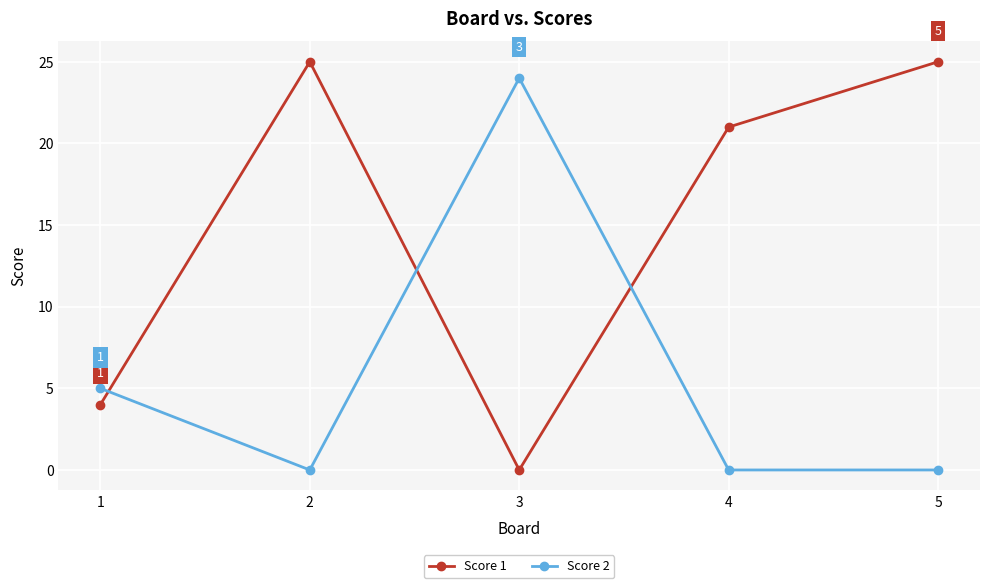

Reading left to right, what are all the values shown in this chart?

Score 1: 1=4	2=25	3=0	4=21	5=25
Score 2: 1=5	2=0	3=24	4=0	5=0